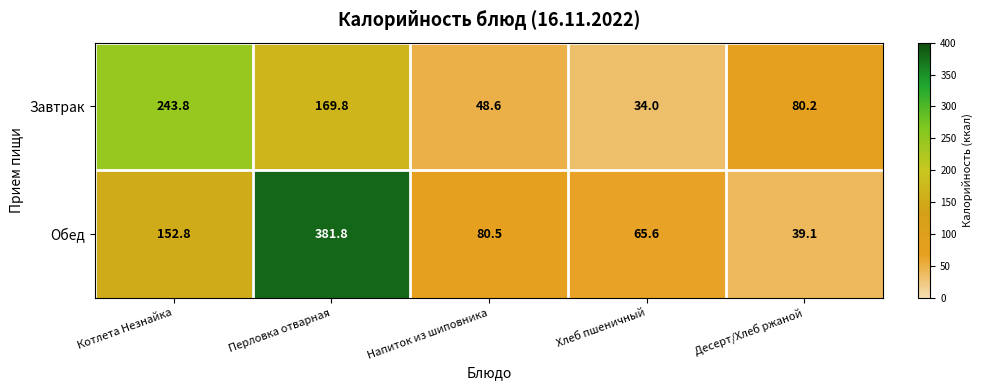

At which label is Обед closest to 210?

Котлета Незнайка